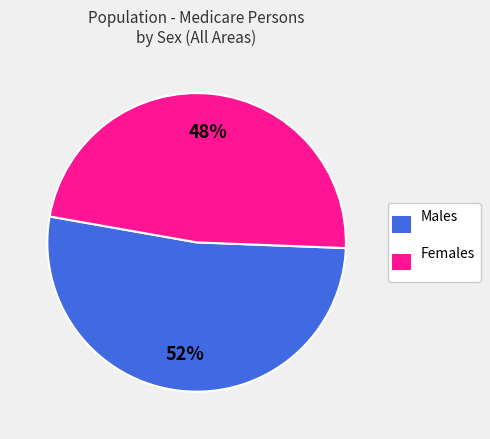

The Males slice represents 42% of the pie. True or false?

False